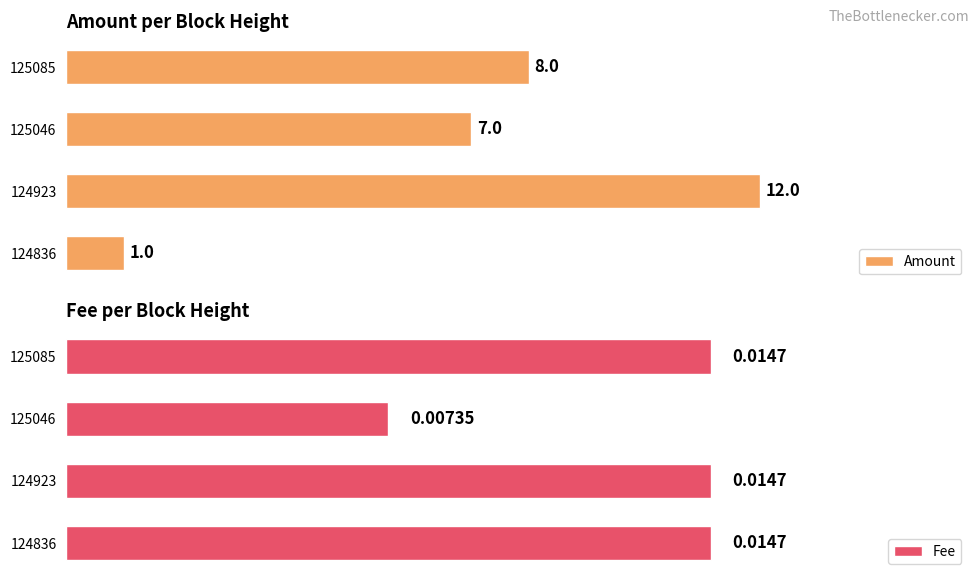

Which series has the largest range (max minus min)?

Amount